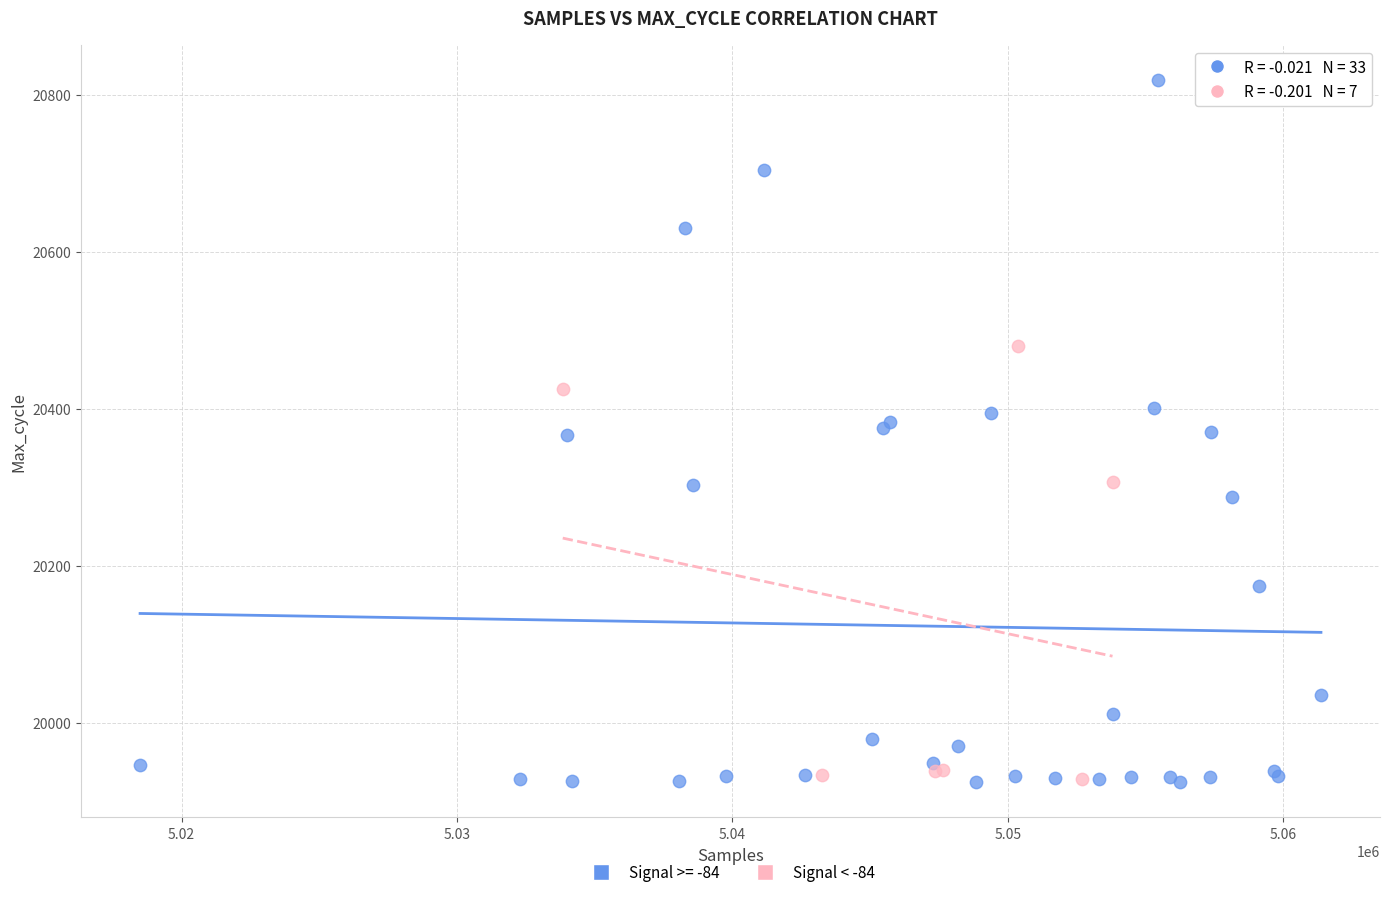

Which series reaches the maximum Y coordinate?

Signal >= -84